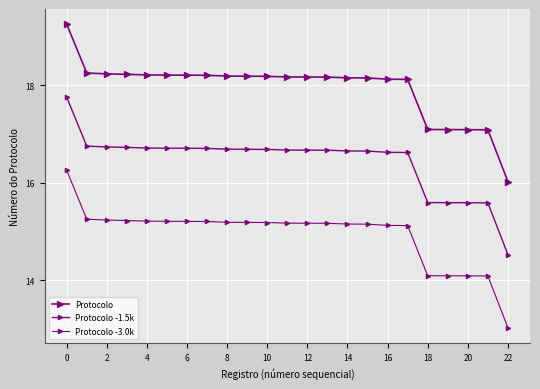

Which series has the largest range (max minus min)?

Protocolo